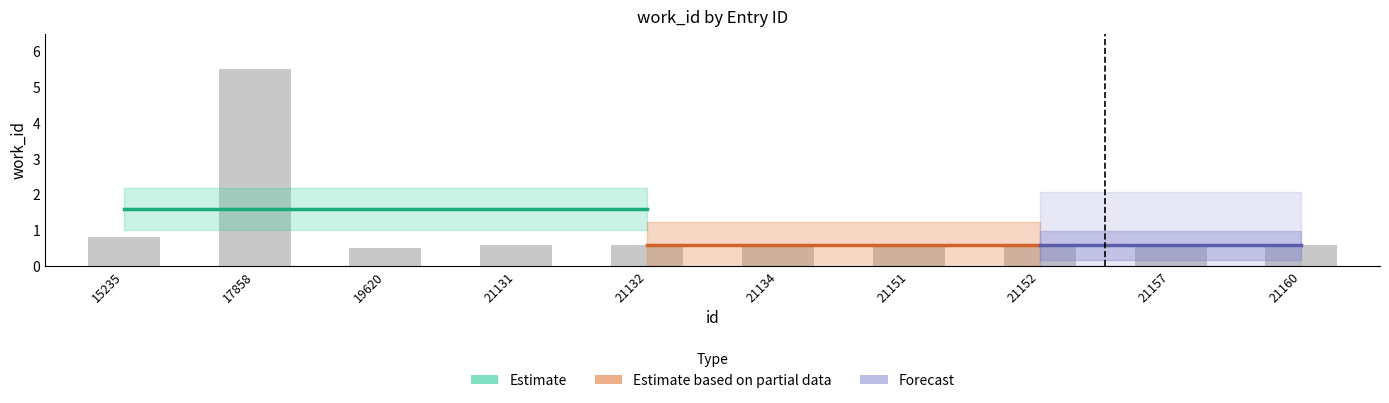

What is the change in value from 17858 to 21131?

-4.9